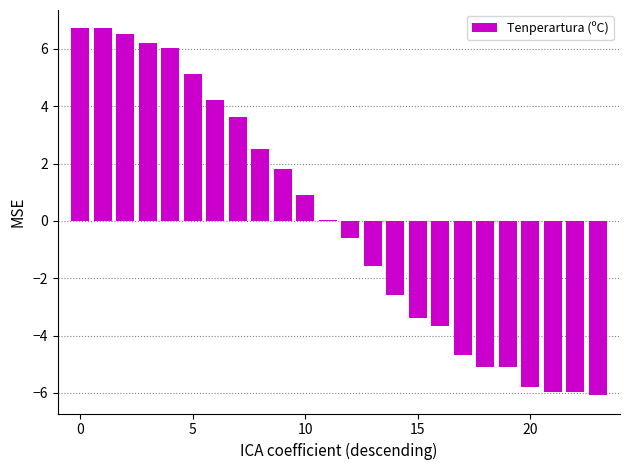

Count the number of categories in the chart.

24